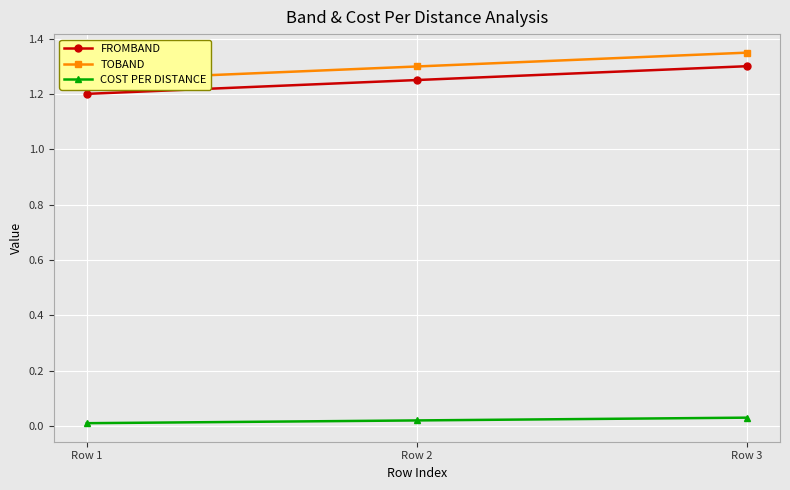

Count the FROMBAND values in the range 1 to 2.

3